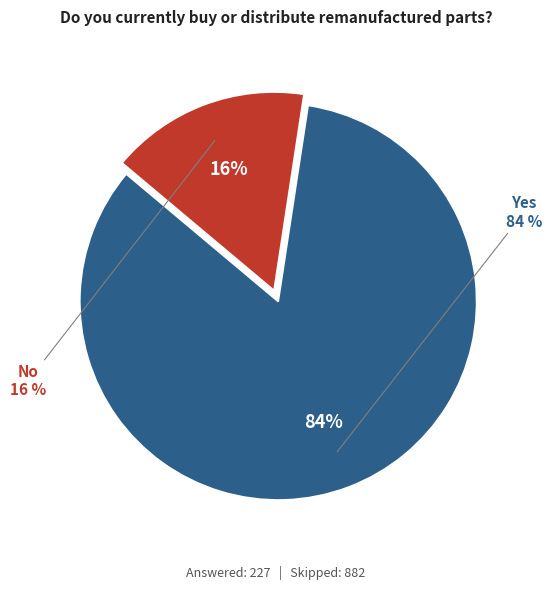

Between No and Yes, which is larger?

Yes